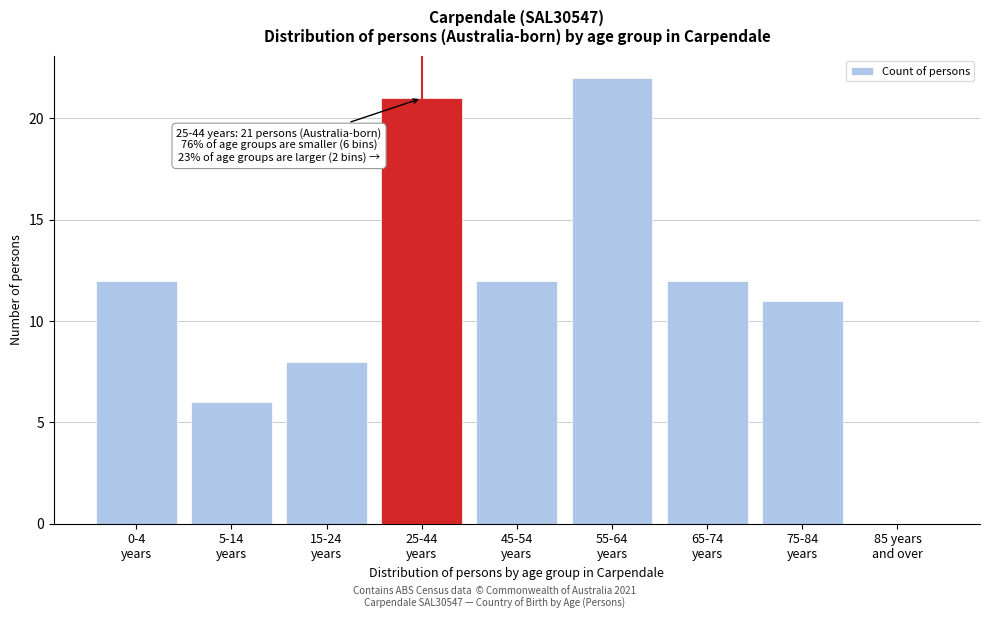

What is the maximum value shown in the chart?

22